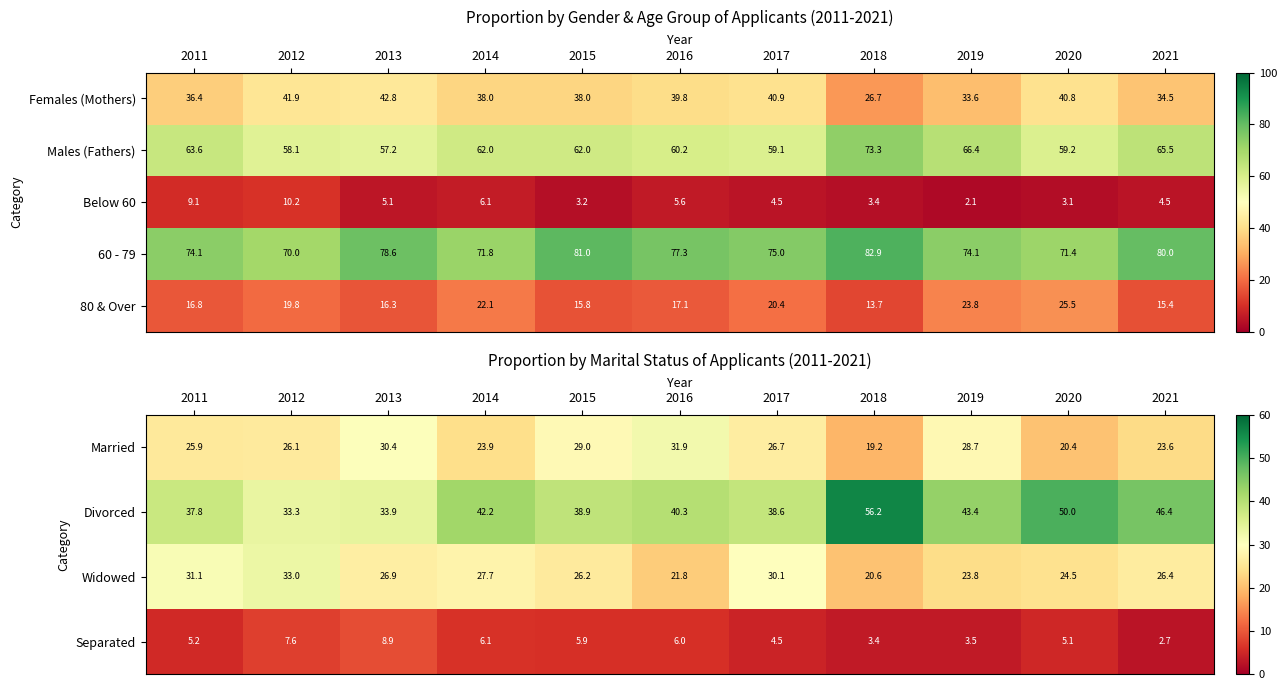

What is the average value of the Separated series?

5.4